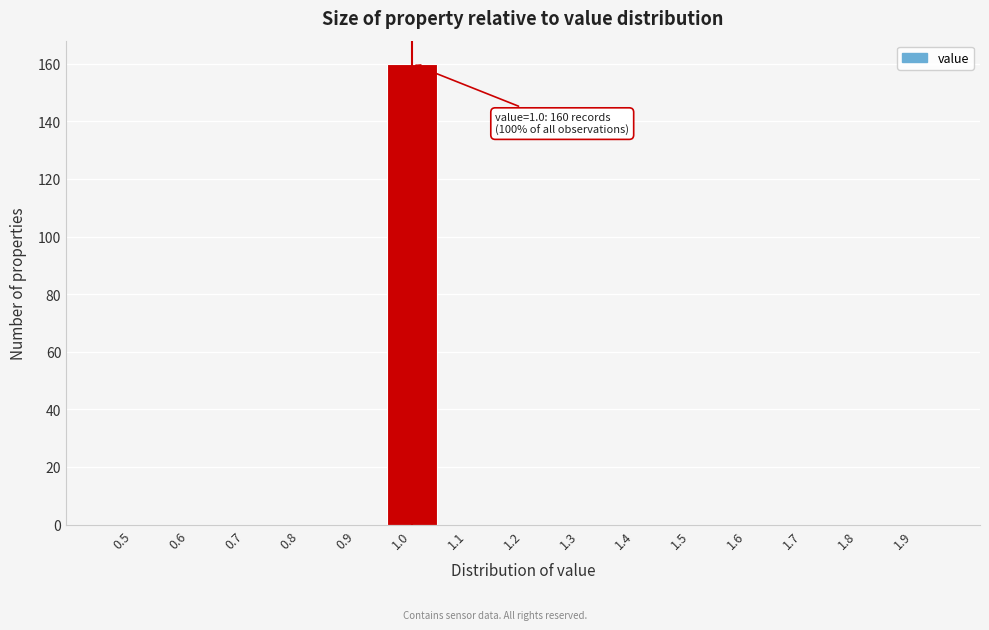

Reading right to left, list all the values displayed in this chart.

1.9=0	1.8=0	1.7=0	1.6=0	1.5=0	1.4=0	1.3=0	1.2=0	1.1=0	1.0=160	0.9=0	0.8=0	0.7=0	0.6=0	0.5=0